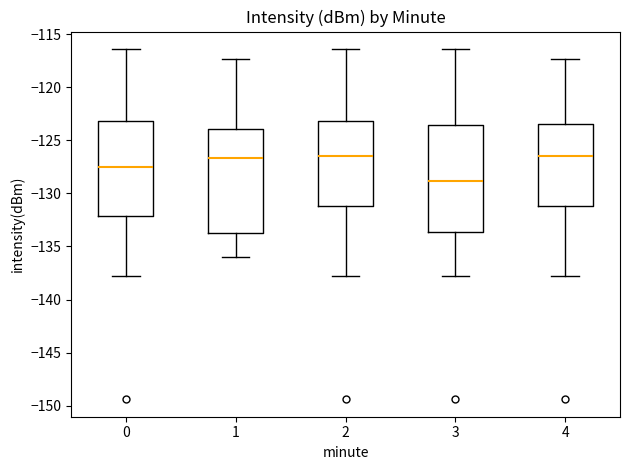

Where does the median line of the box at x = 4 sit on the y-axis? The values are not printed on the chart, so give them approximately, as read against the axis.

-126.5